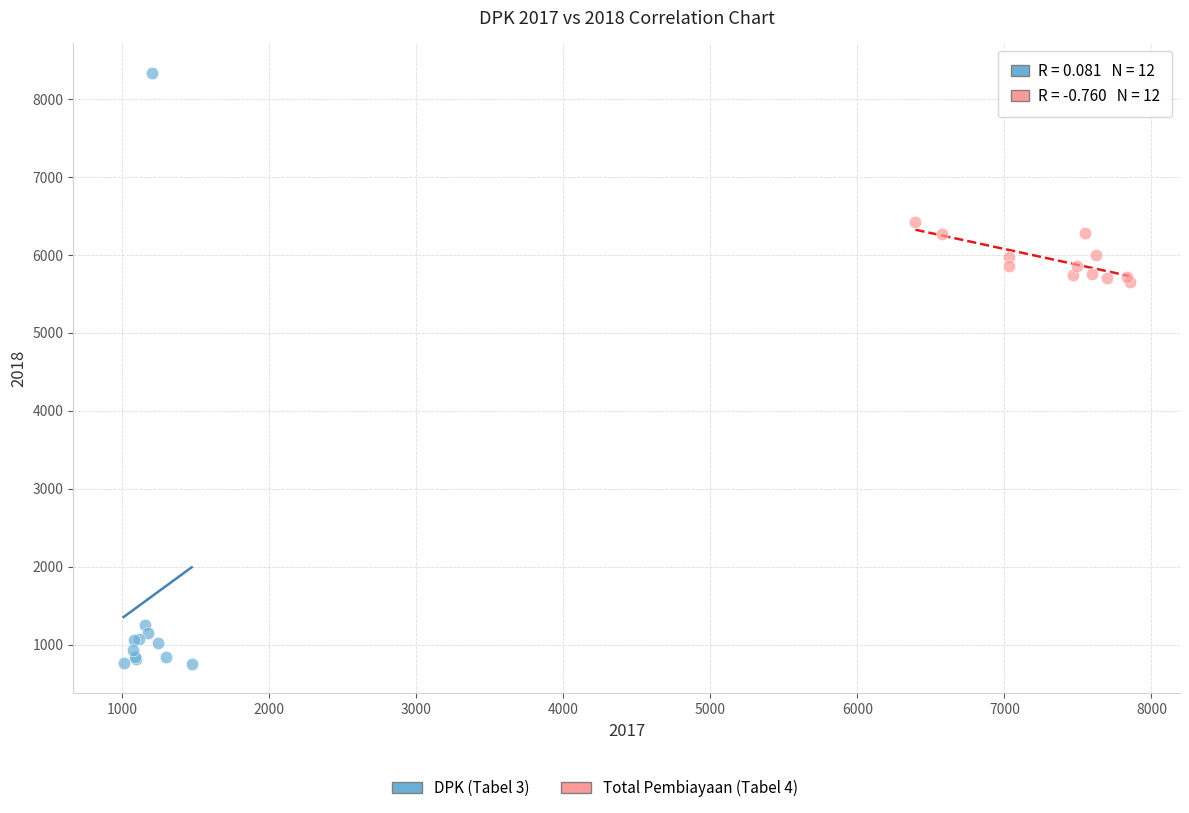

Which series reaches the maximum Y coordinate?

DPK (Tabel 3)